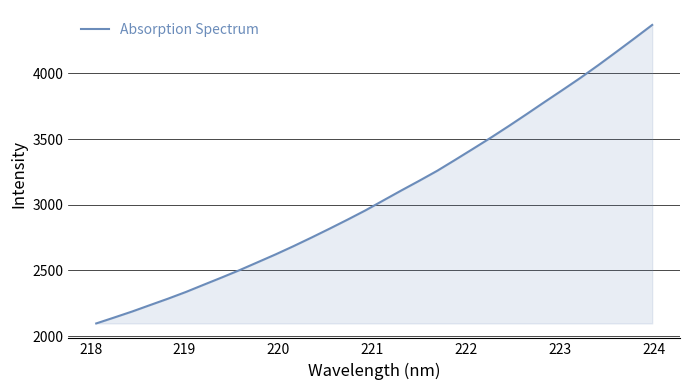

What is the greatest value displayed?

4367.8